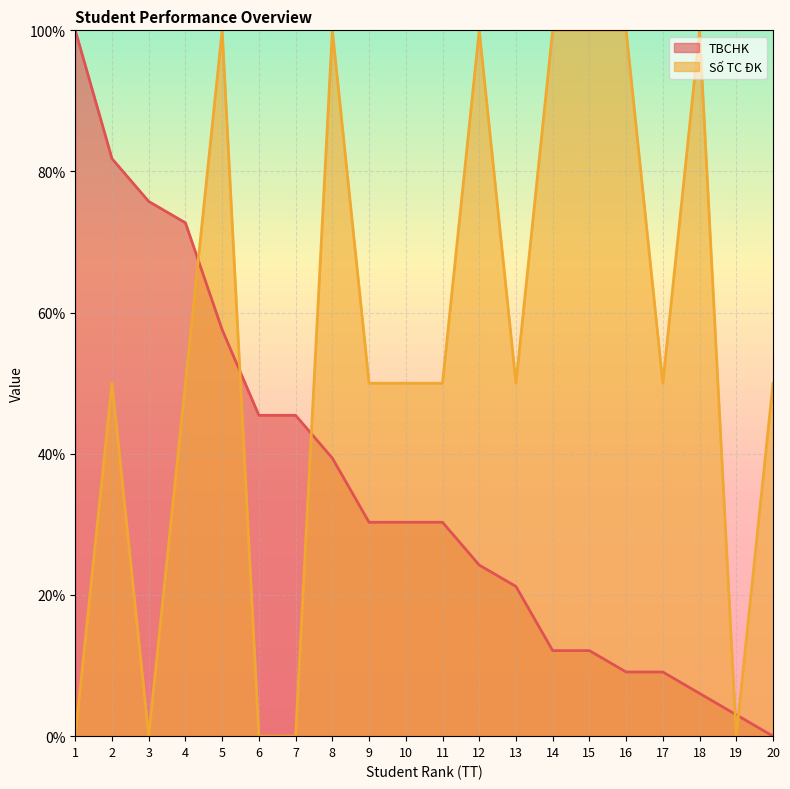

At which label does TBCHK reach its peak?

1